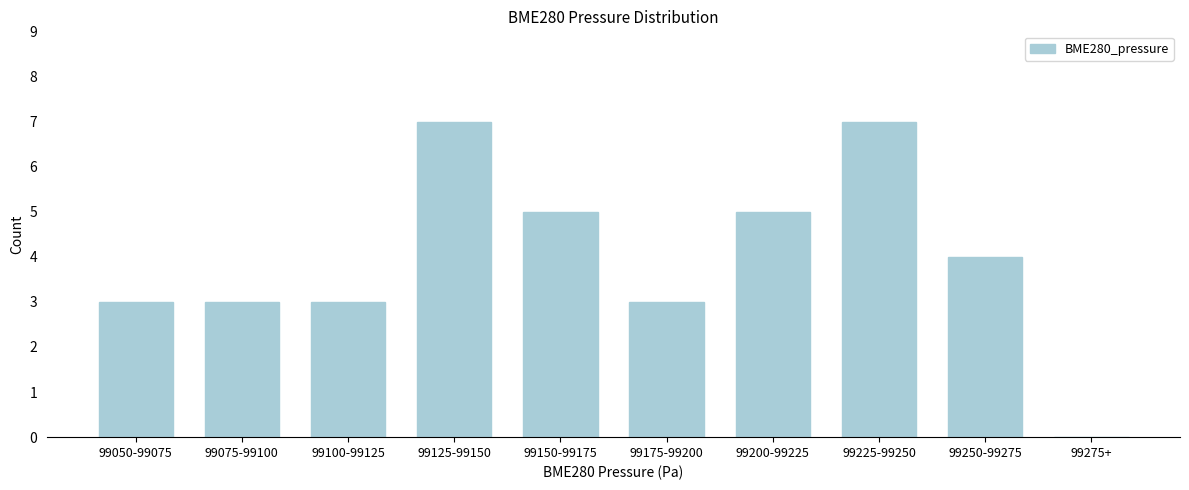

Reading left to right, transcribe all the data shown in this chart.

99050-99075=3	99075-99100=3	99100-99125=3	99125-99150=7	99150-99175=5	99175-99200=3	99200-99225=5	99225-99250=7	99250-99275=4	99275+=0